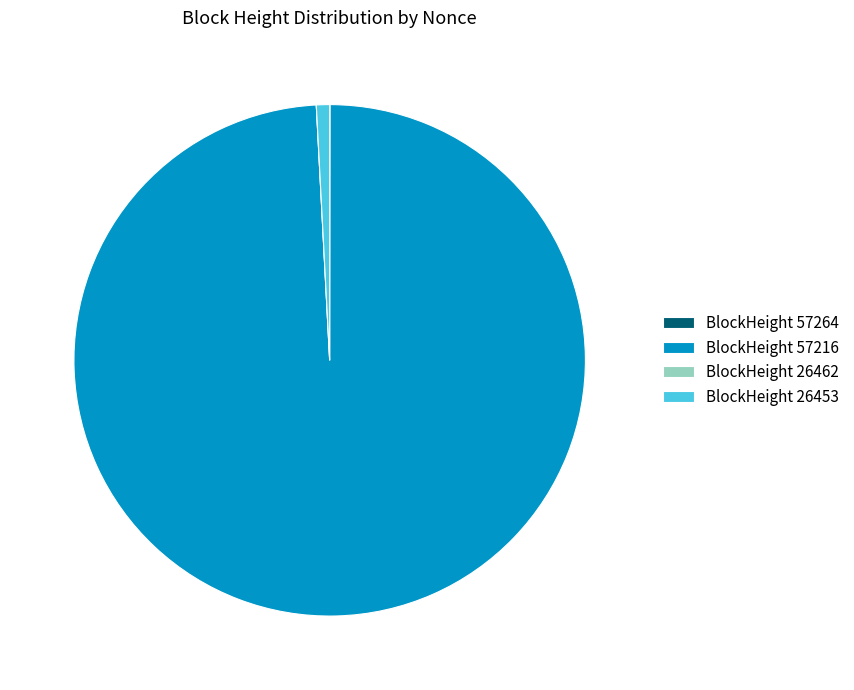

Is it true that BlockHeight 26453 is 1% of the pie?

True